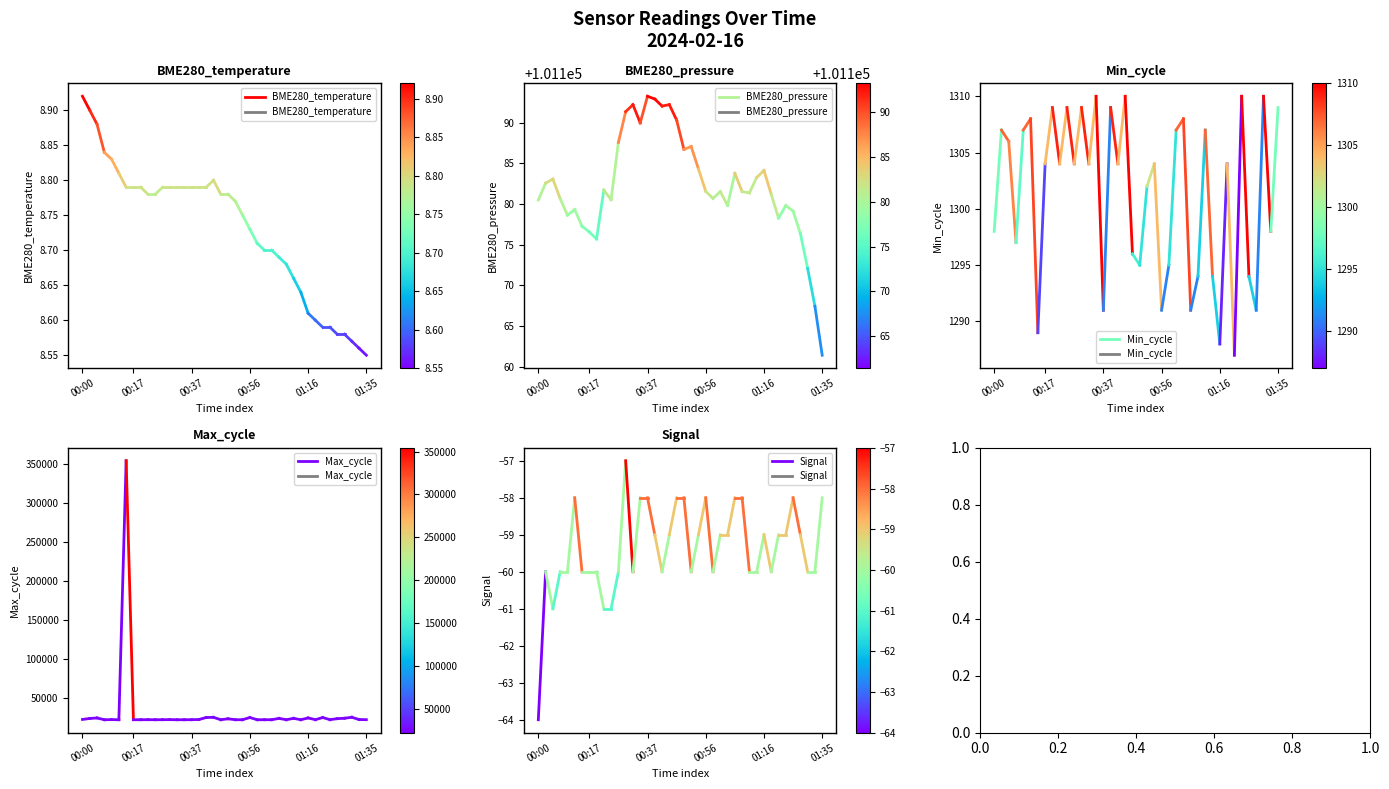

Does the chart have visible grid lines?

No